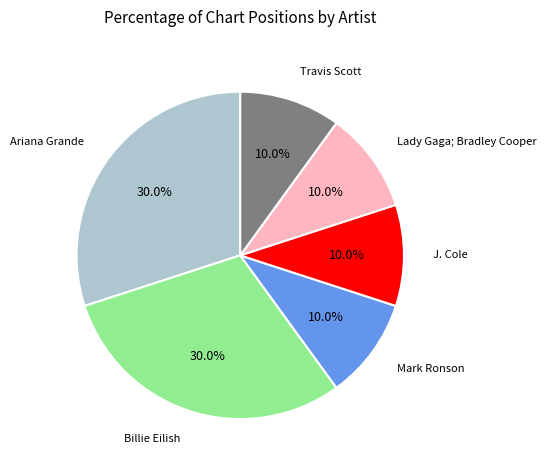

How many slices are in this pie chart?

6